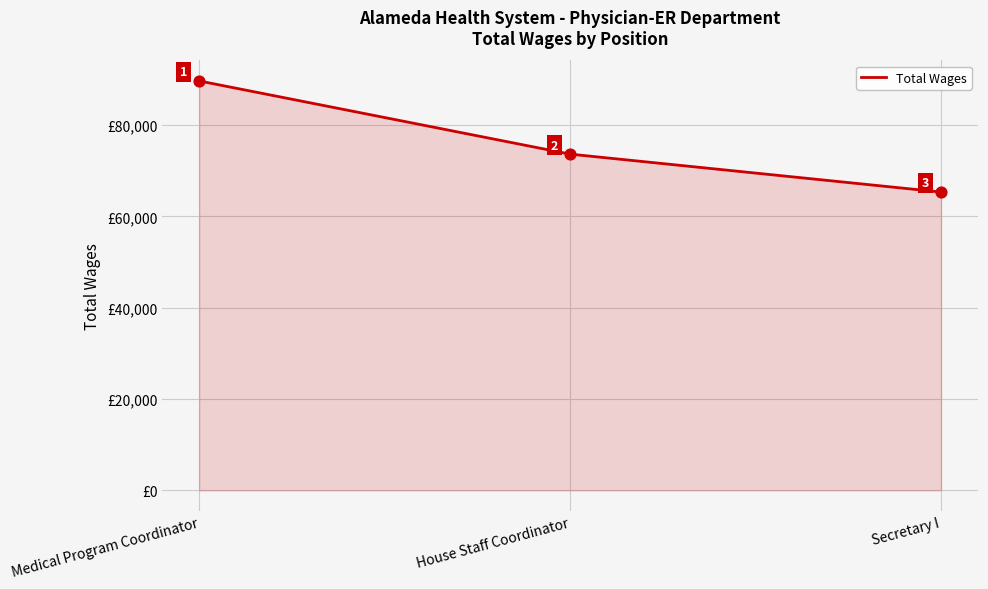

What is the ratio of the value at Medical Program Coordinator to the value at Secretary I?

1.4